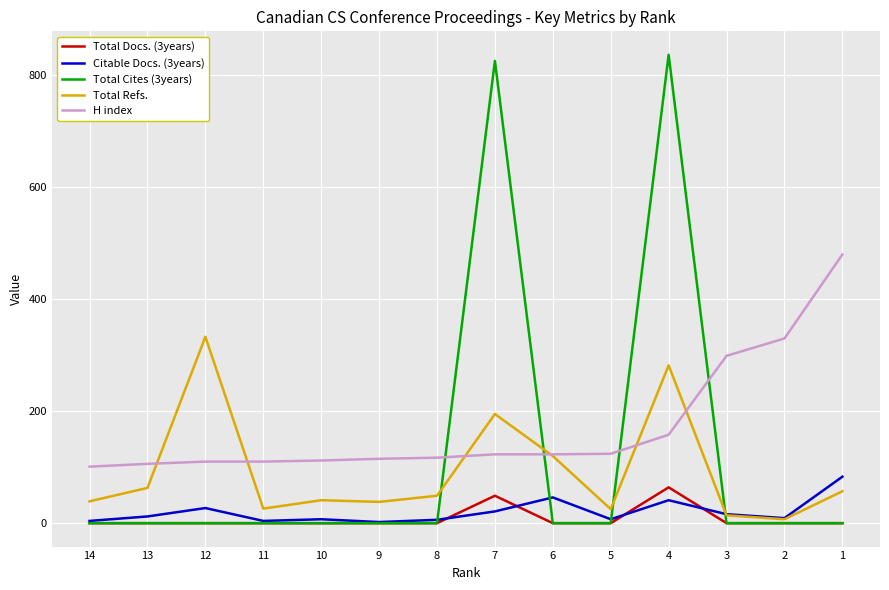

True or false: Total Docs. (3years) and H index cross at least once.

False